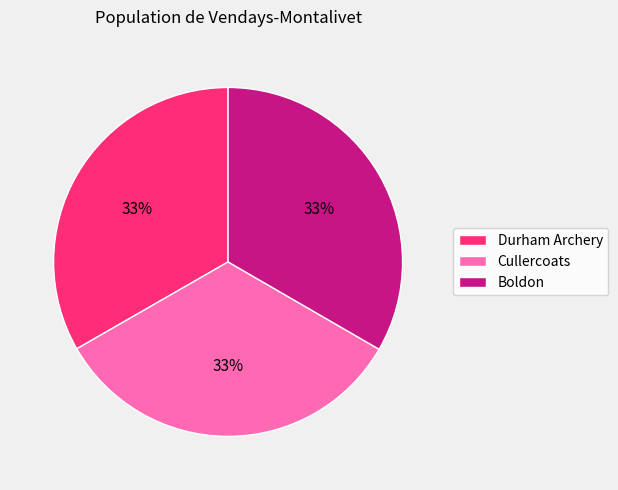

What is the ratio of the value at Cullercoats to the value at Durham Archery?

1.0